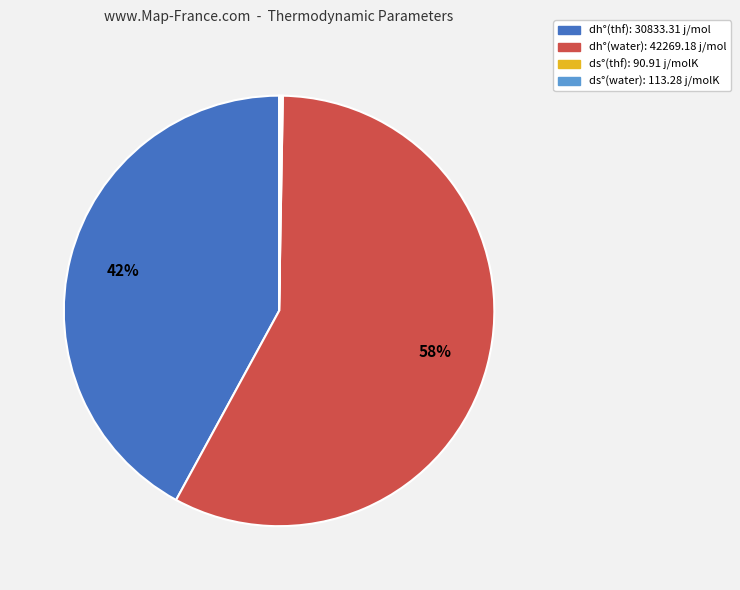

Does dh°(water) represent more than half of the total?

Yes